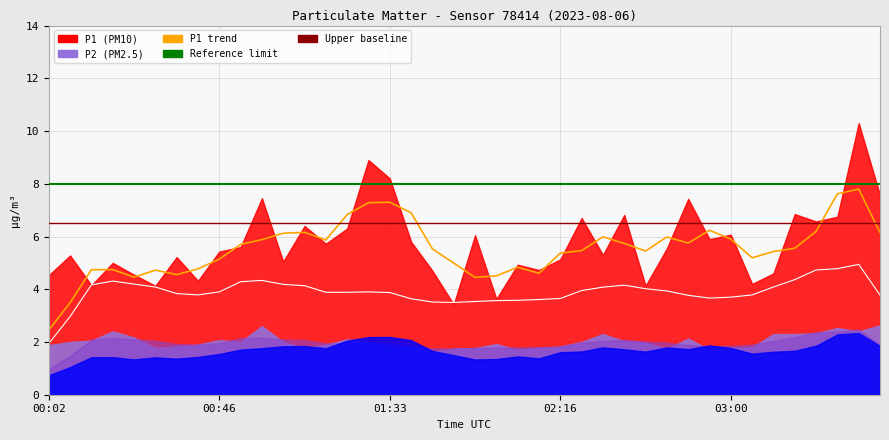

True or false: P1 trend and P2 trend x2 intersect in this chart.

False